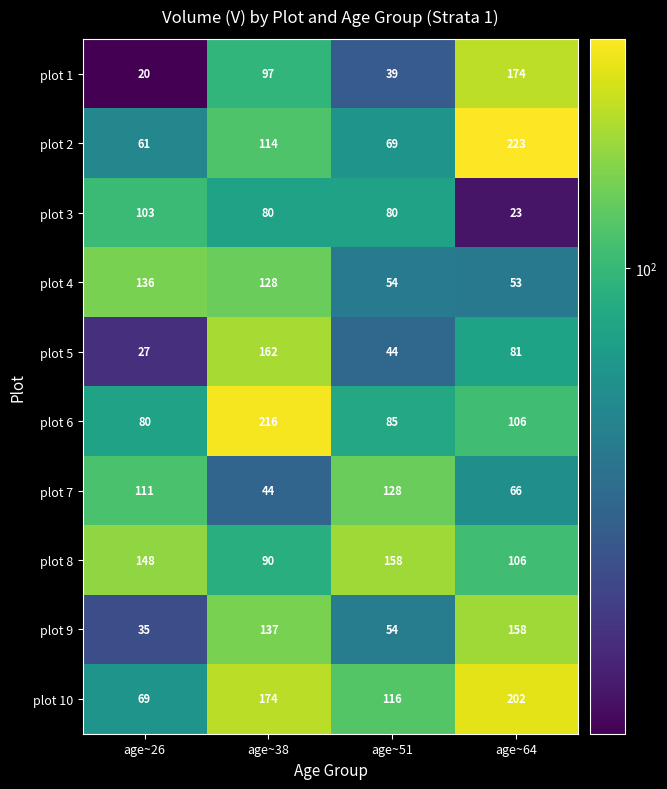

At age~38, list the series in order from smallest to largest.

plot 7, plot 3, plot 8, plot 1, plot 2, plot 4, plot 9, plot 5, plot 10, plot 6